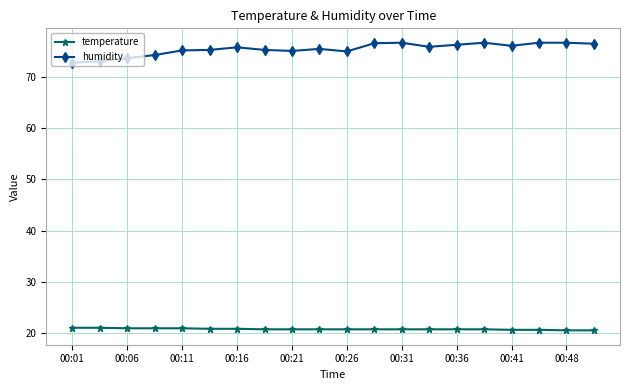

What is the sum of all humidity values?

1507.3